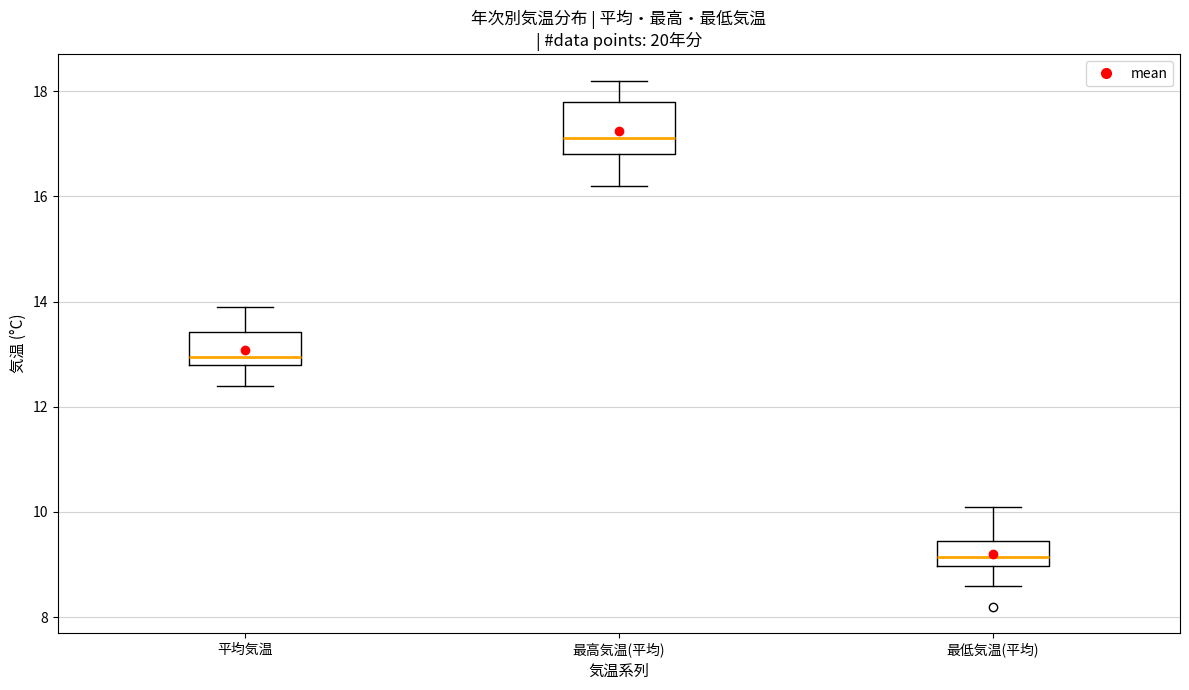

Which box has the highest median line?

最高気温(平均)